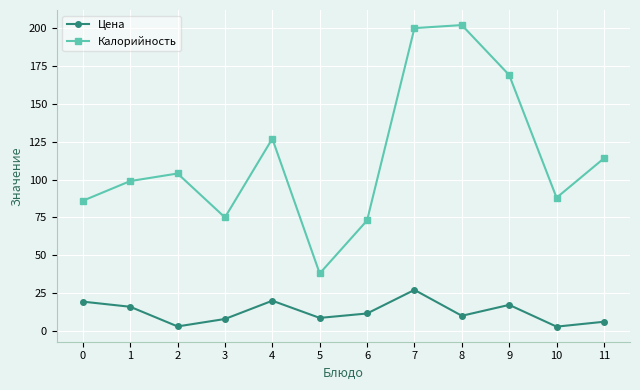

What is the sum of all Цена values?

150.0